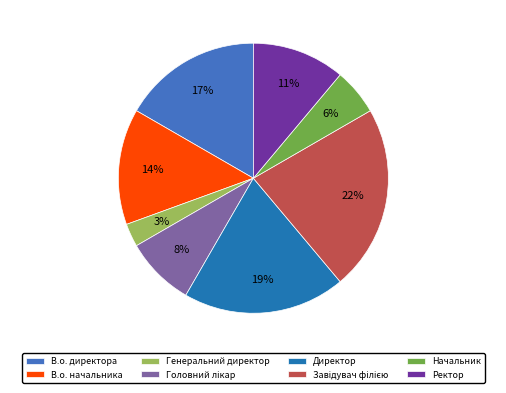

To the nearest percent, what portion does В.о. начальника represent?

14%